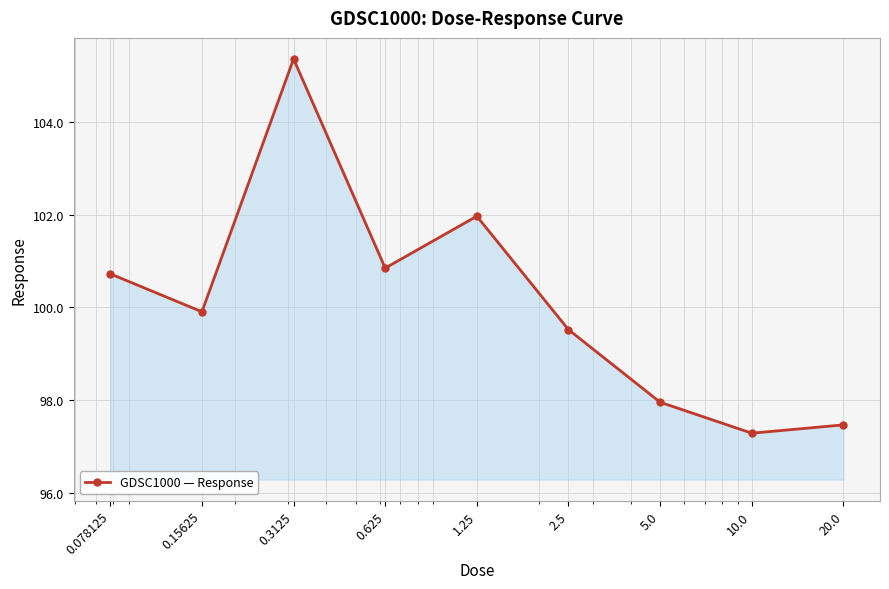

What is the difference between the second highest and second lowest values?

4.5